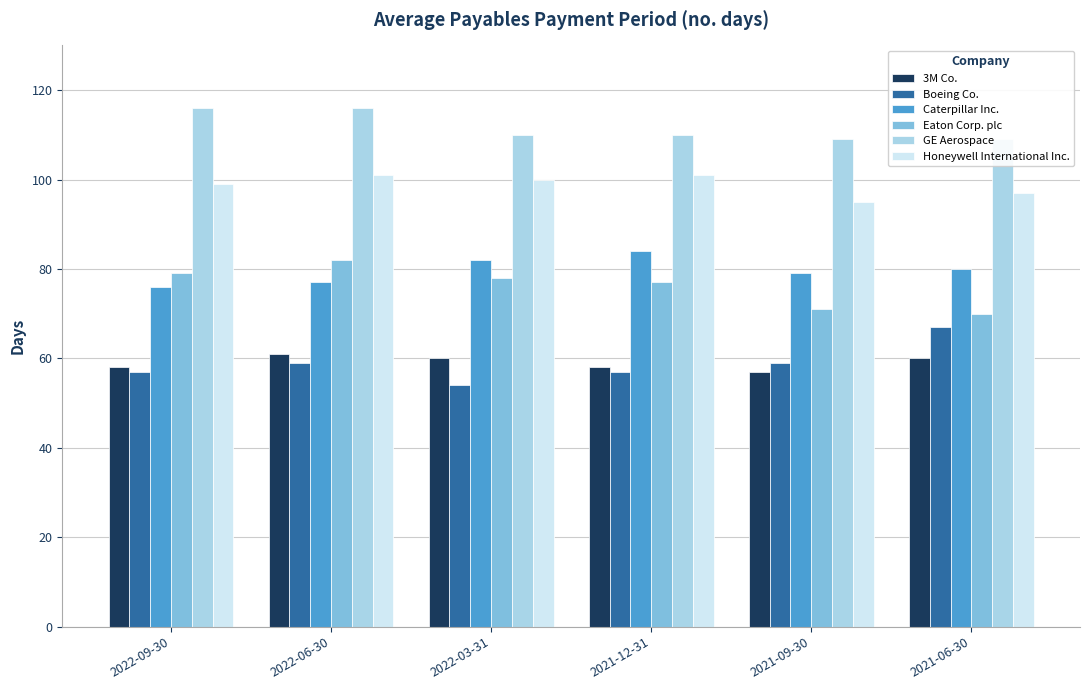

At which category is the sum across all series the highest?

2022-06-30